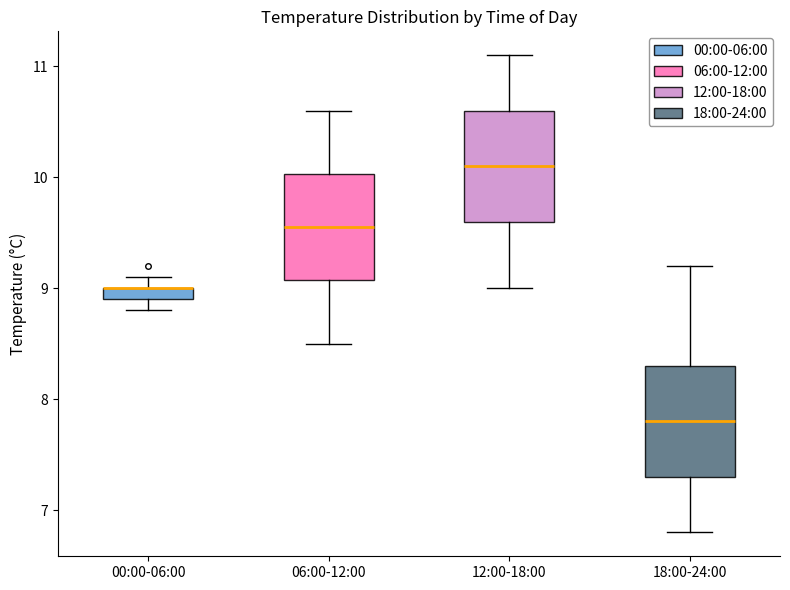

Where does the upper whisker of the box for 06:00-12:00 end on the y-axis? The values are not printed on the chart, so give them approximately, as read against the axis.

10.6